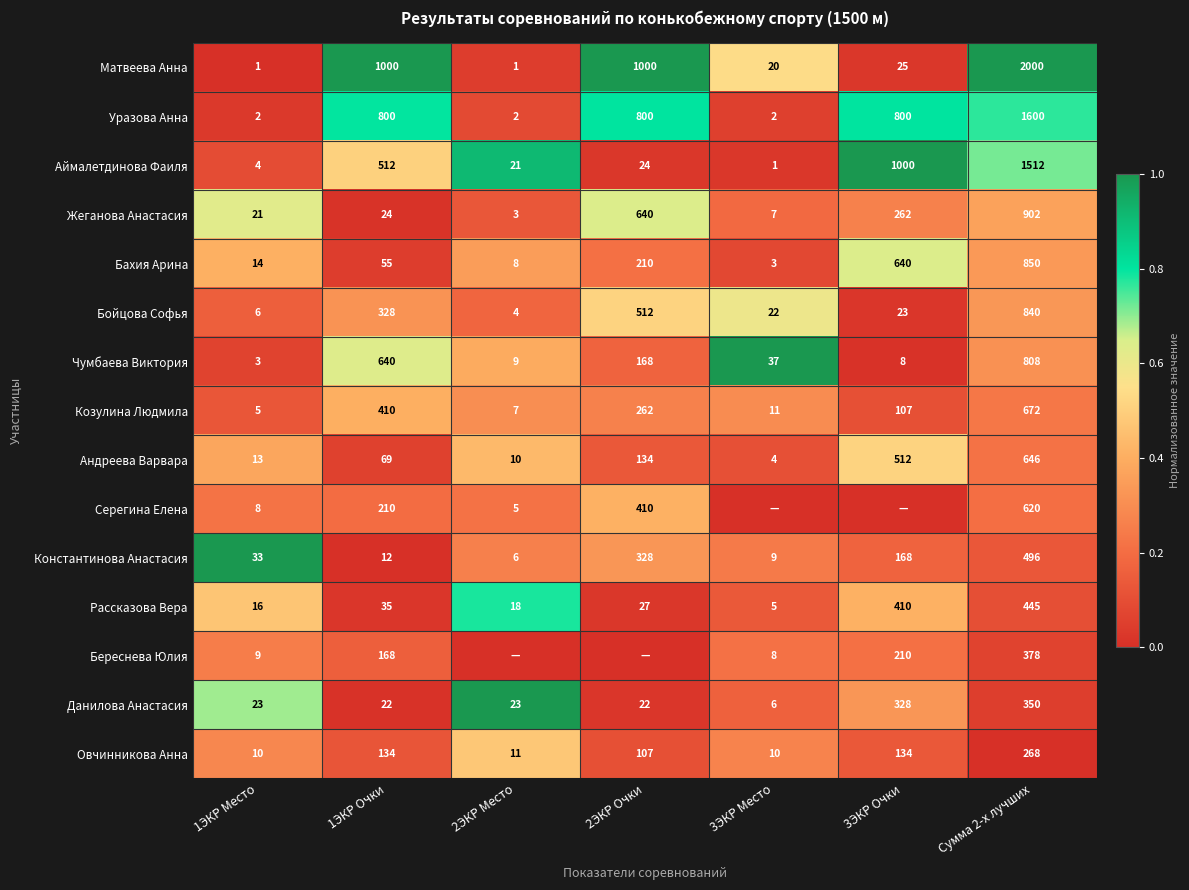

What is the difference between the highest and lowest values at 3ЭКР Очки?

1.0